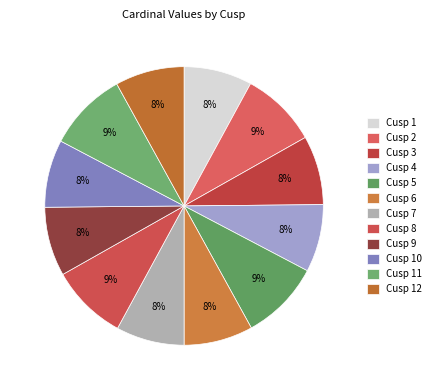

Which has a higher value, Cusp 3 or Cusp 11?

Cusp 11